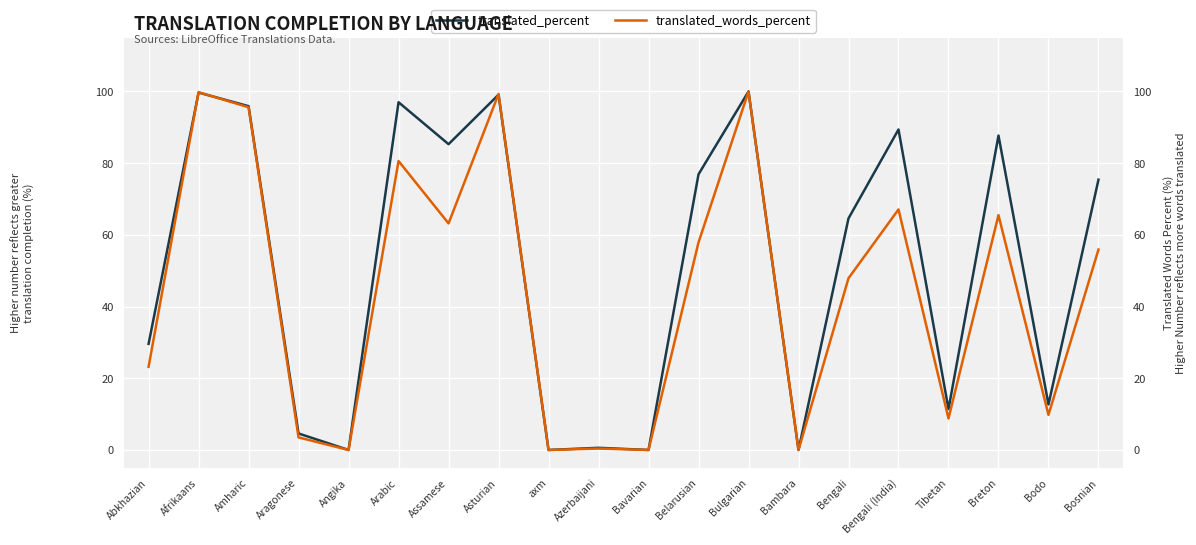

What position from the left is Arabic?

6